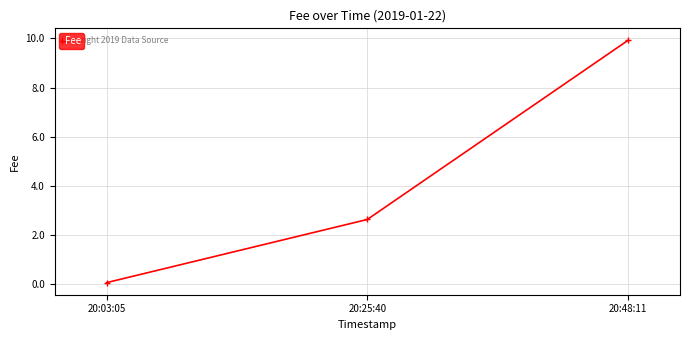

At which category does the chart reach its peak across all series?

20:48:11